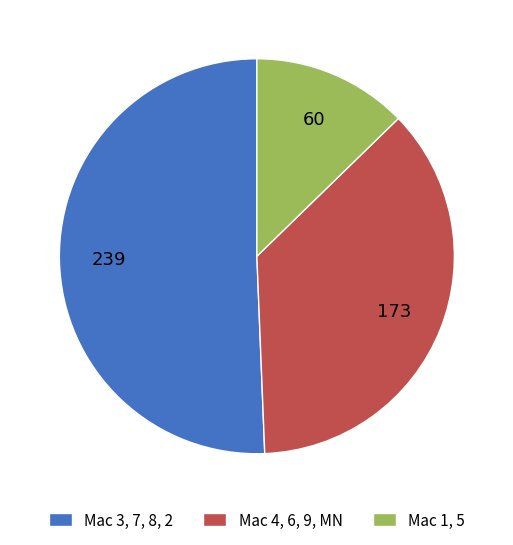

Which slice is the largest?

Mac 3, 7, 8, 2